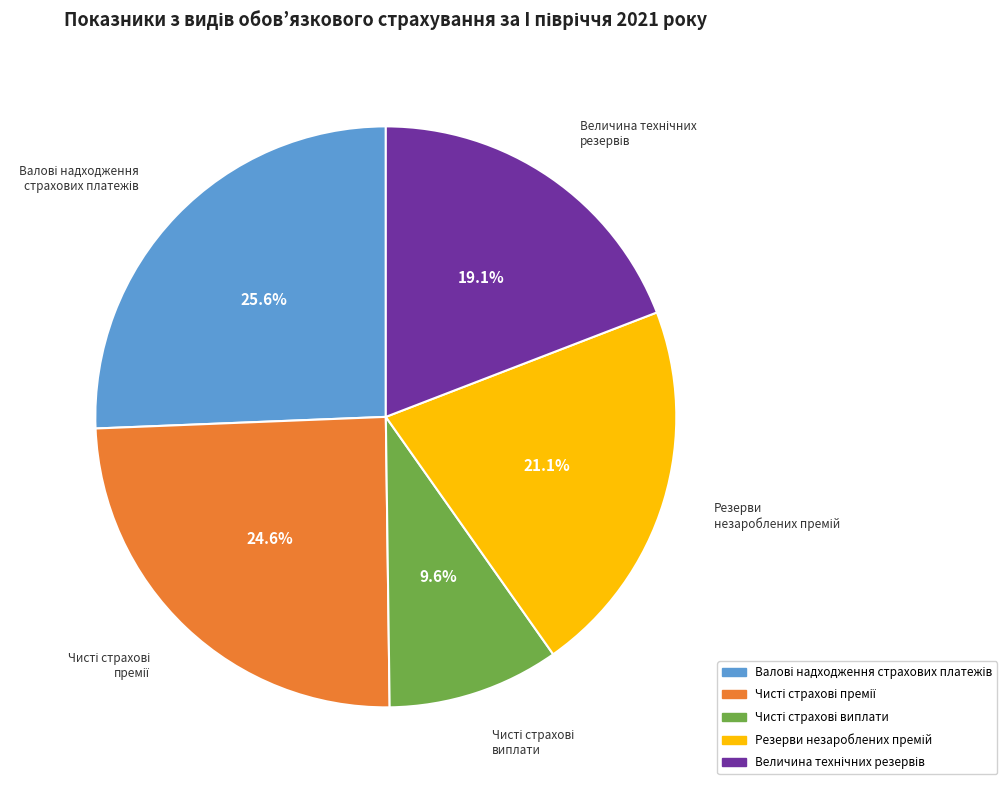

Does any single category account for the majority?

No